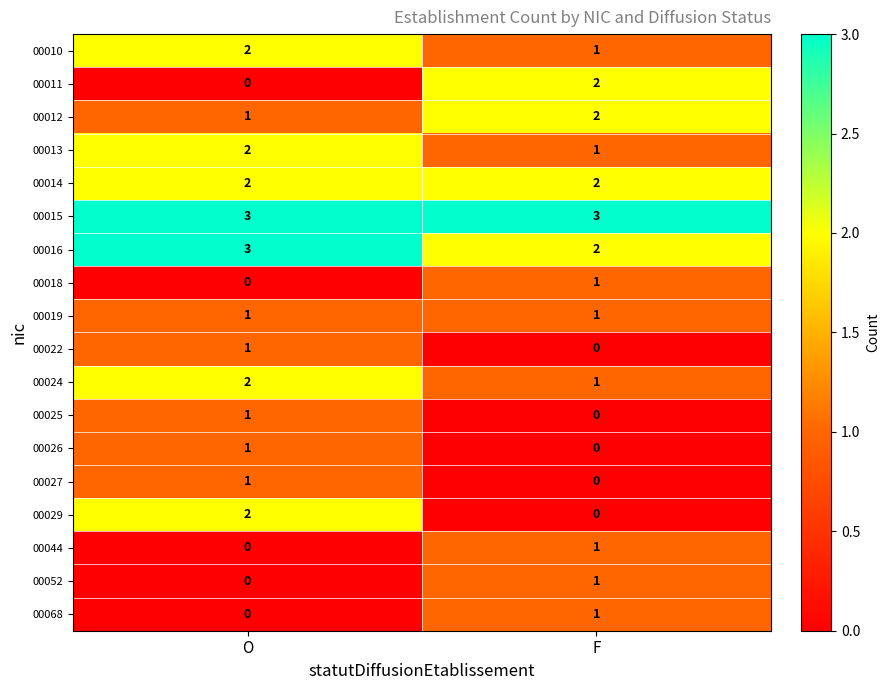

Which category has the lowest value in the 00016 series?

F